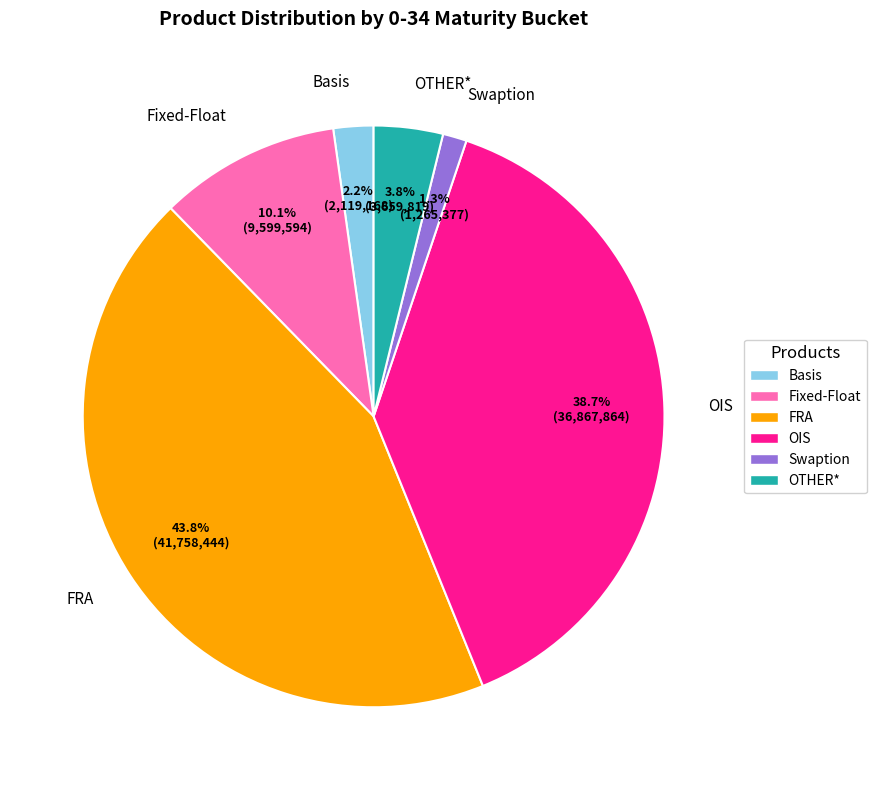

What portion of the pie excludes Swaption?

98.7%